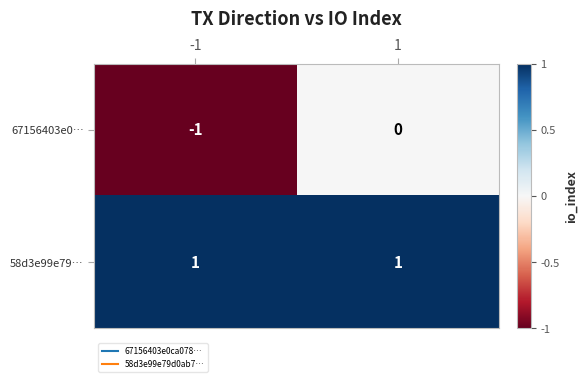

Which series changed the most between -1 and 1?

67156403e0…